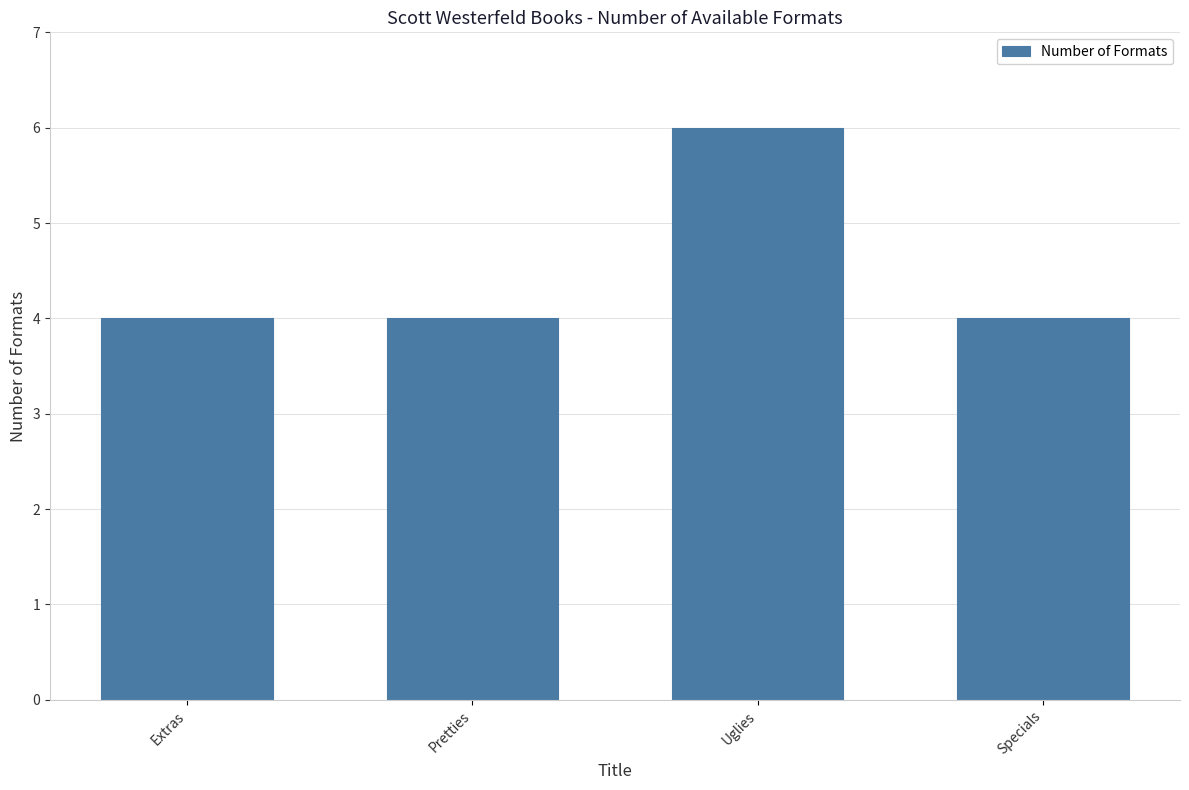

What is the maximum value shown in the chart?

6